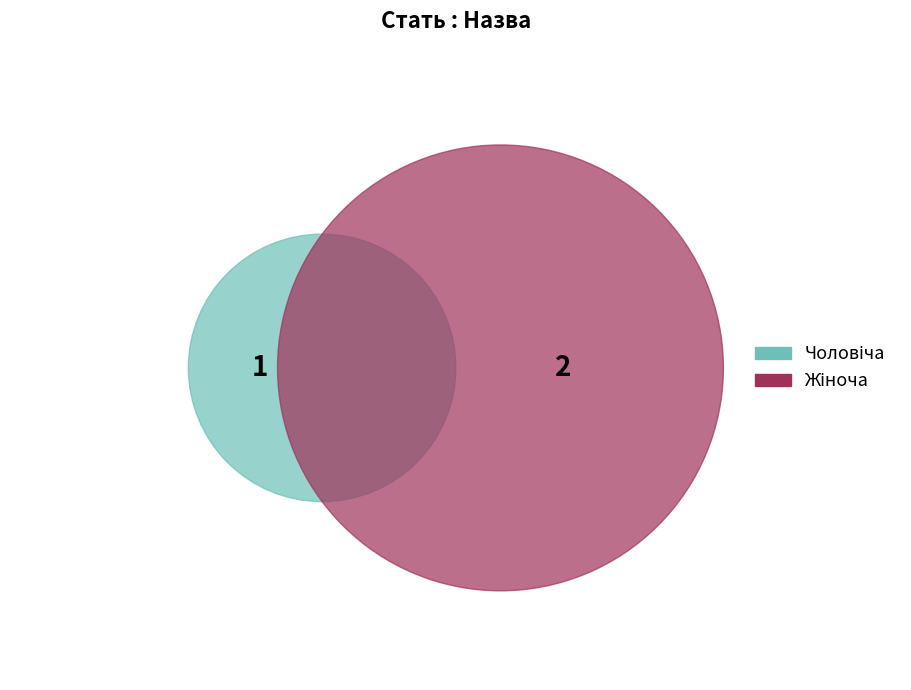

To the nearest percent, what is the average slice percentage?

50%